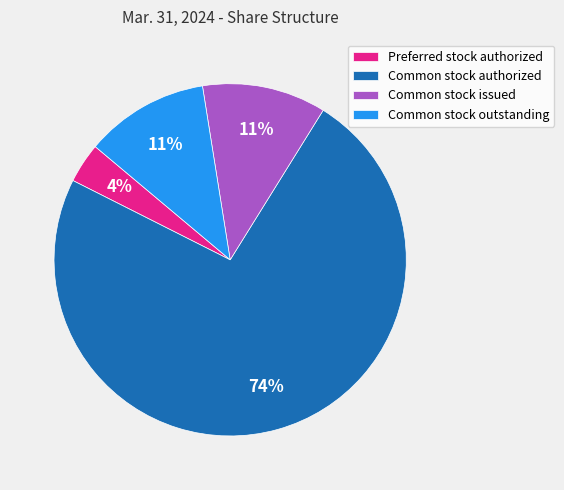

Is it true that Preferred stock authorized is 4% of the pie?

True